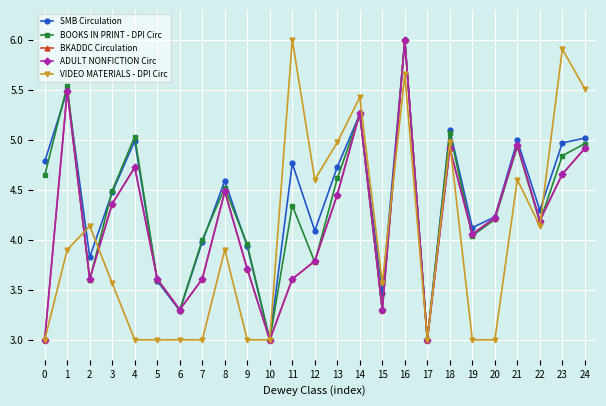

List the labels in order of VIDEO MATERIALS - DPI Circ value, largest first.

11, 23, 16, 24, 14, 13, 18, 12, 21, 2, 22, 1, 8, 3, 15, 0, 4, 5, 6, 7, 9, 10, 17, 19, 20